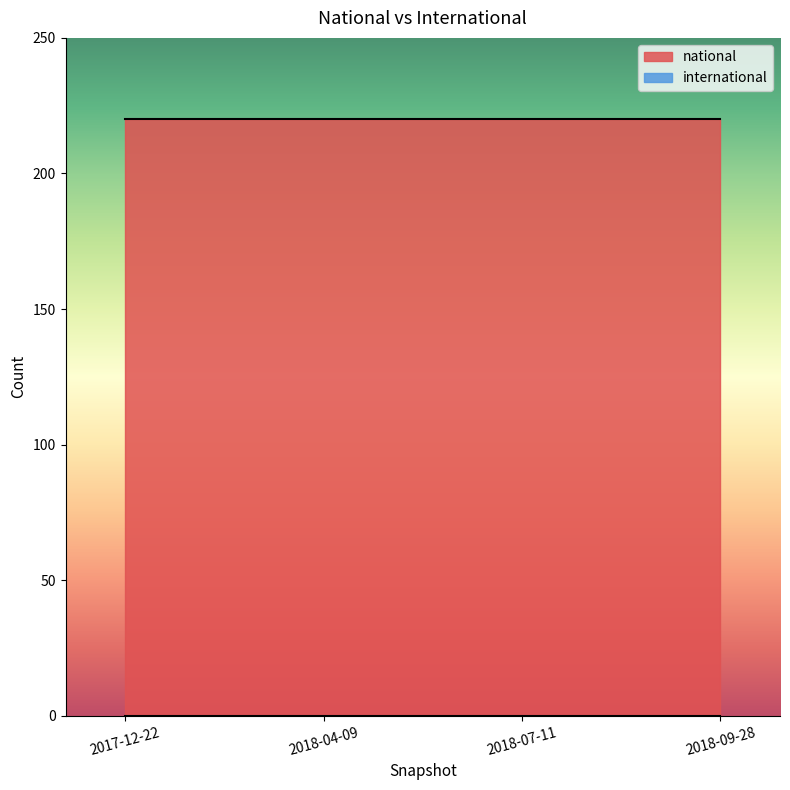

Reading right to left, transcribe all the data shown in this chart.

national: 2018-09-28=220	2018-07-11=220	2018-04-09=220	2017-12-22=220
international: 2018-09-28=0	2018-07-11=0	2018-04-09=0	2017-12-22=0